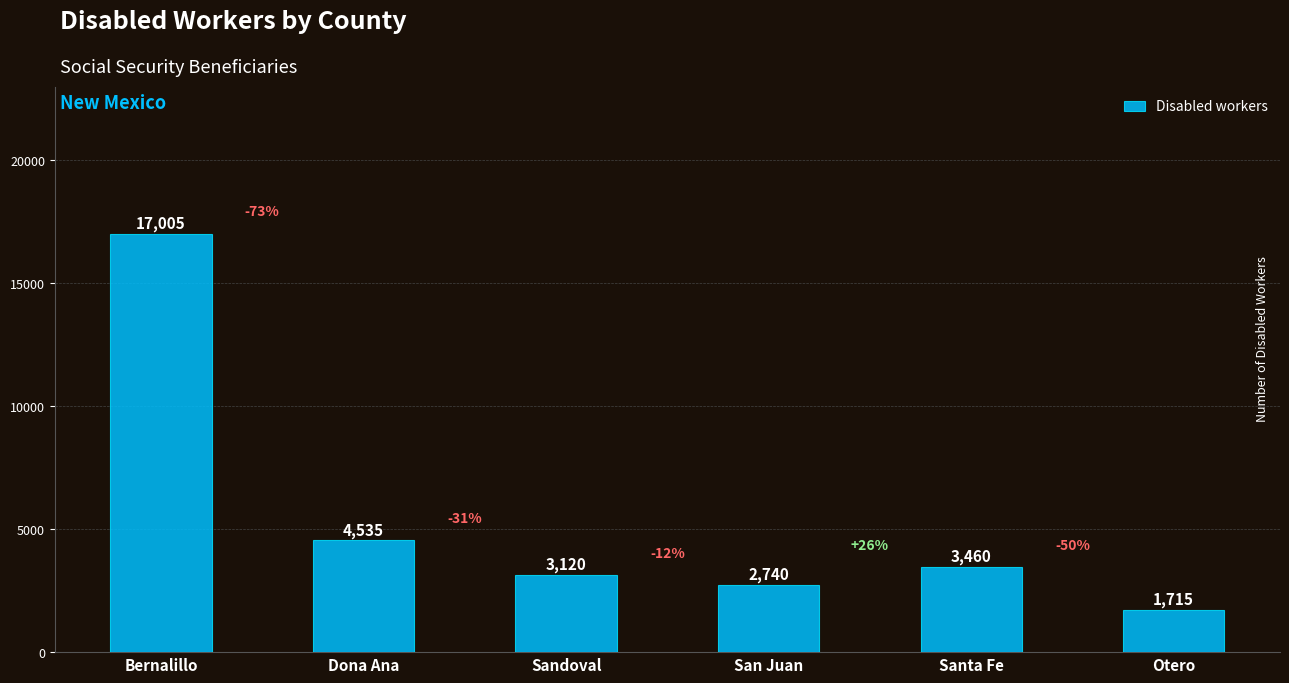

What is the value of the 4th bar from the left?

2740